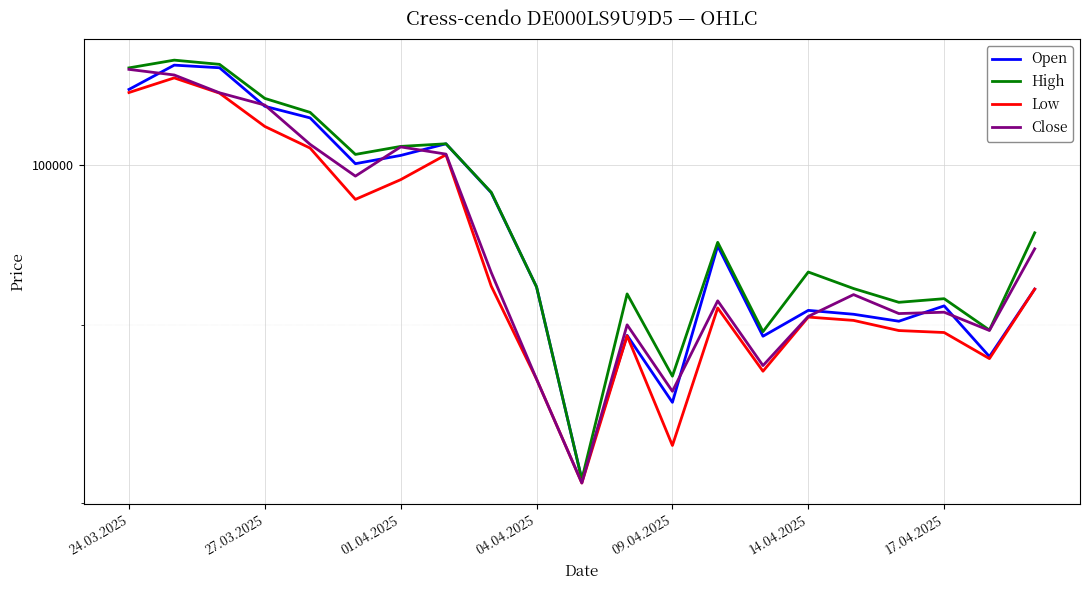

What is the sum of all Close values?

1988725